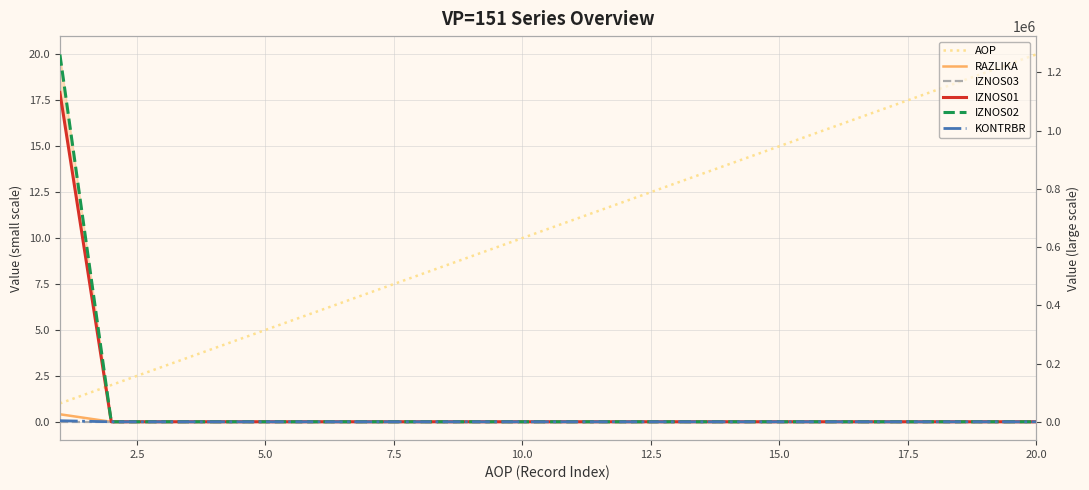

Is it true that RAZLIKA equals -0.1 at 10?

False